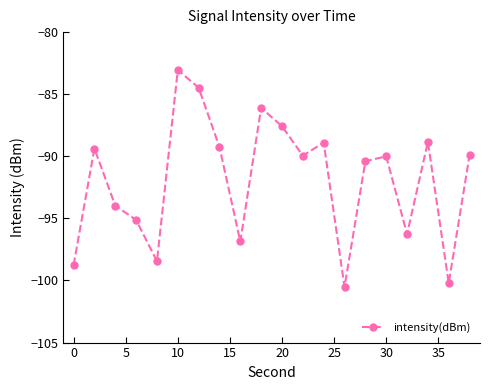

What is the average value?

-91.9